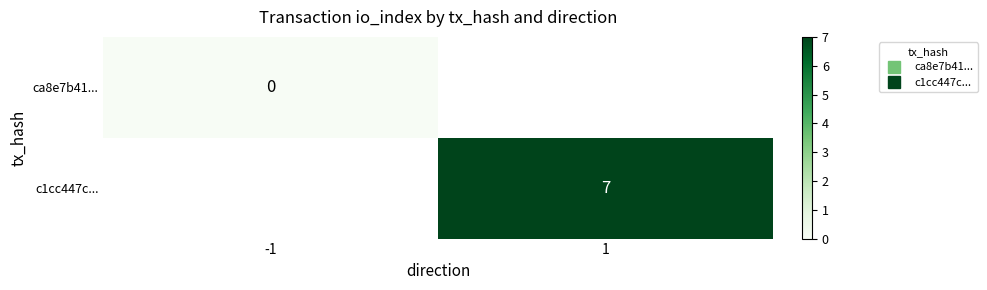

What is the greatest value displayed?

7.0